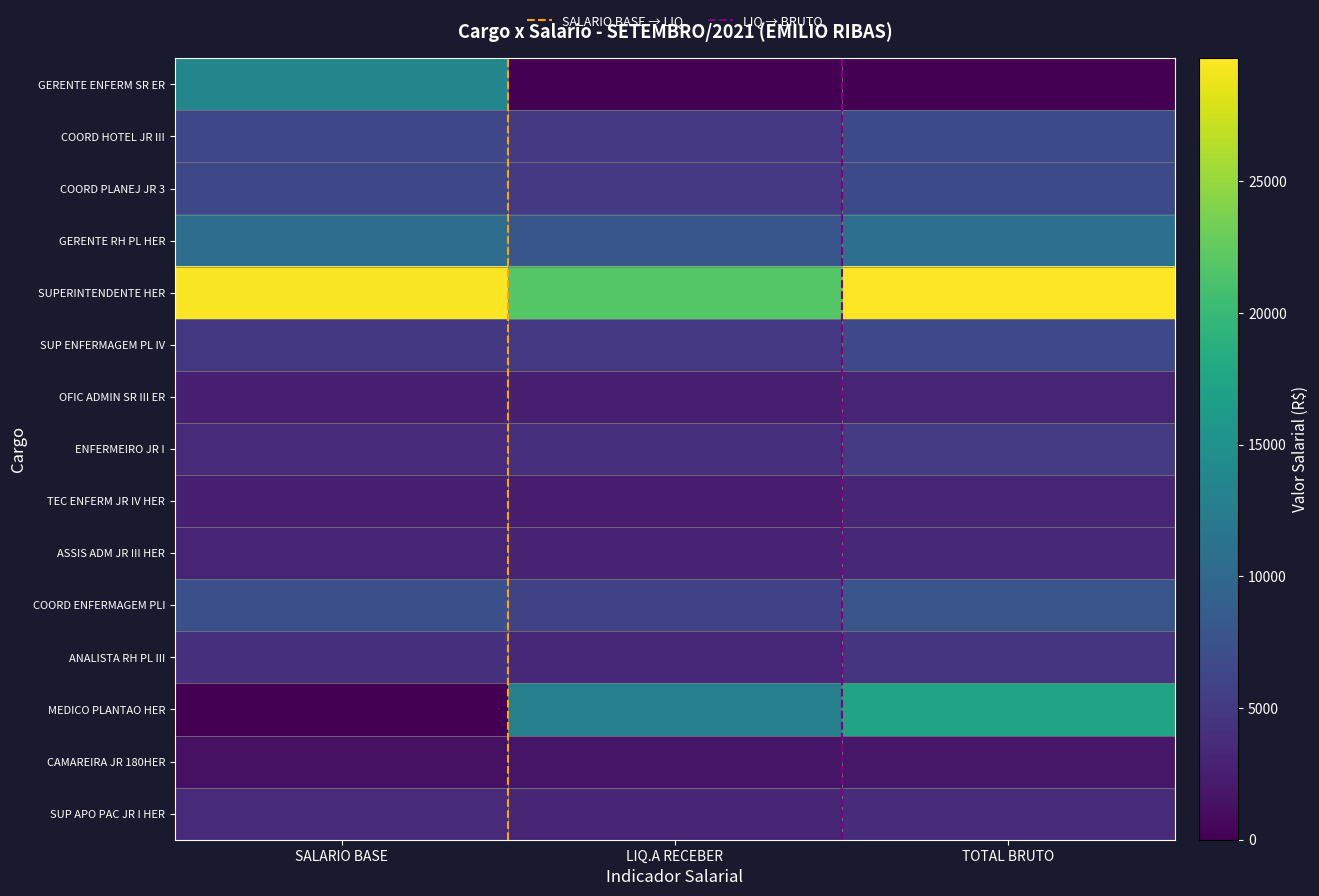

Reading left to right, extract all data points from this chart.

GERENTE ENFERM SR ER: 13614.7	0.0	0.0
COORD HOTEL JR III: 6453.7	4890.3	6673.7
COORD PLANEJ JR 3: 6453.7	4932.0	6673.7
GERENTE RH PL HER: 10595.7	7921.0	10815.7
SUPERINTENDENTE HER: 29450.7	21835.4	29670.7
SUP ENFERMAGEM PL IV: 4822.9	4892.8	6534.6
OFIC ADMIN SR III ER: 2631.4	2593.0	3062.0
ENFERMEIRO JR I: 3498.9	4046.3	5114.0
TEC ENFERM JR IV HER: 2560.2	2404.3	3205.1
ASSIS ADM JR III HER: 3119.4	2890.6	3339.4
COORD ENFERMAGEM PLI: 7262.7	5895.0	7702.7
ANALISTA RH PL III: 4240.7	3307.4	4460.7
MEDICO PLANTAO HER: 0.0	12901.0	17347.3
CAMAREIRA JR 180HER: 1327.2	1721.3	1873.4
SUP APO PAC JR I HER: 3510.3	3208.1	3730.3